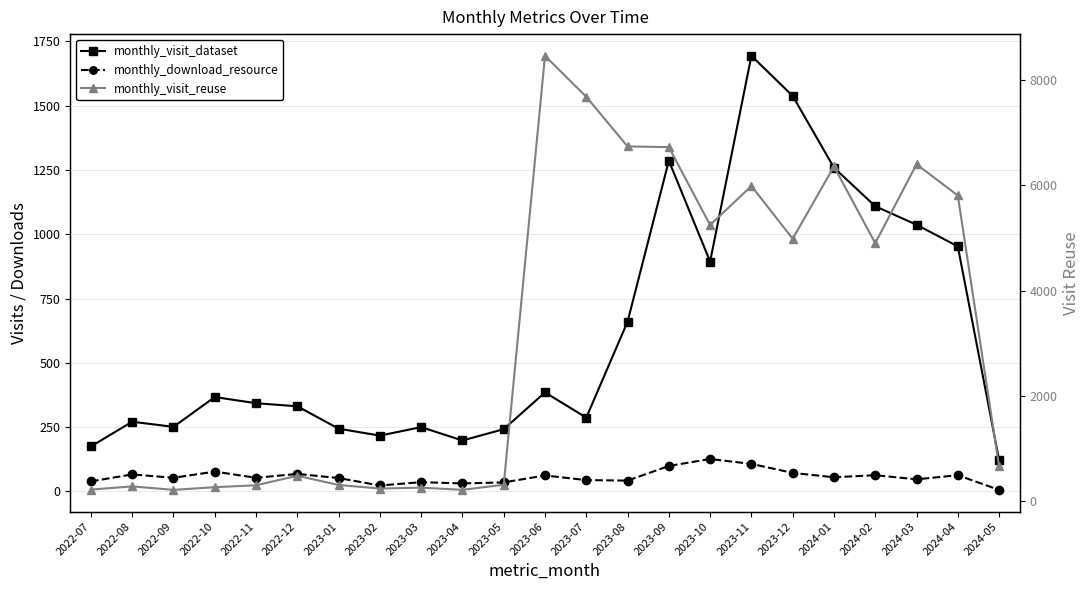

List the series in order of their peak value, lowest first.

monthly_download_resource, monthly_visit_dataset, monthly_visit_reuse